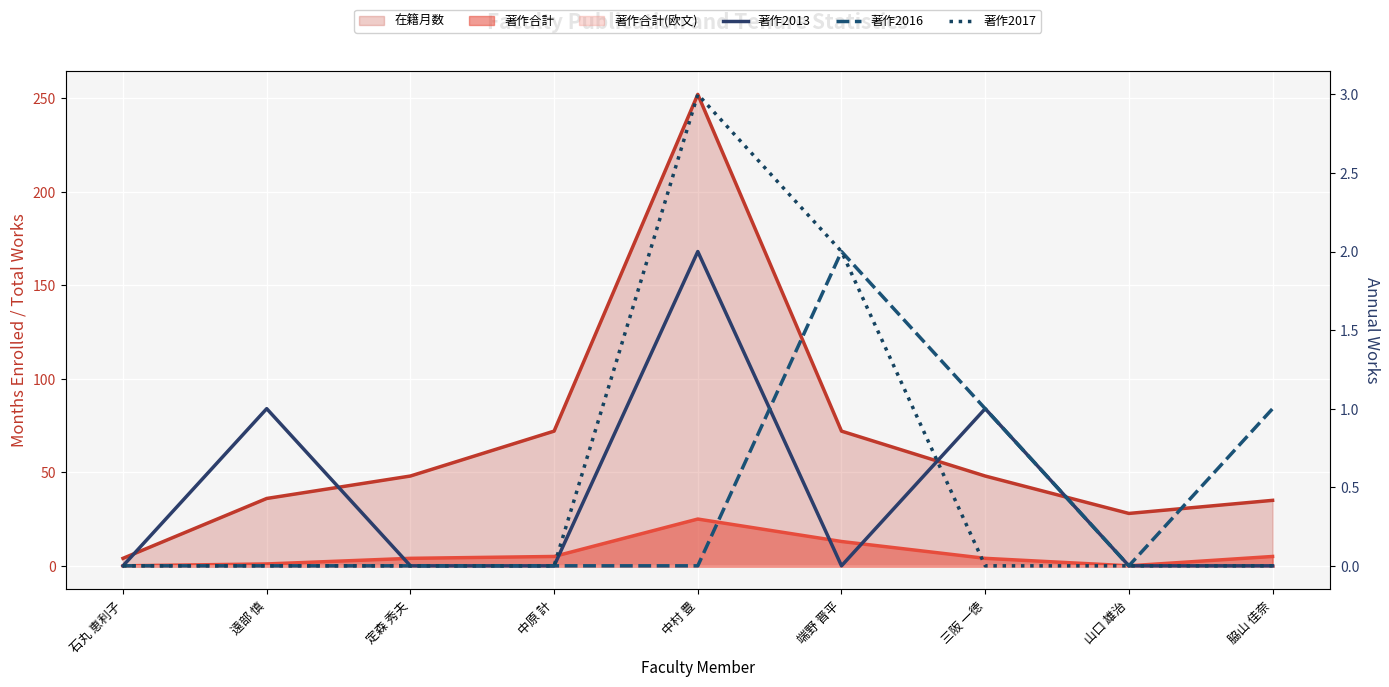

How many data points does each series have?

9